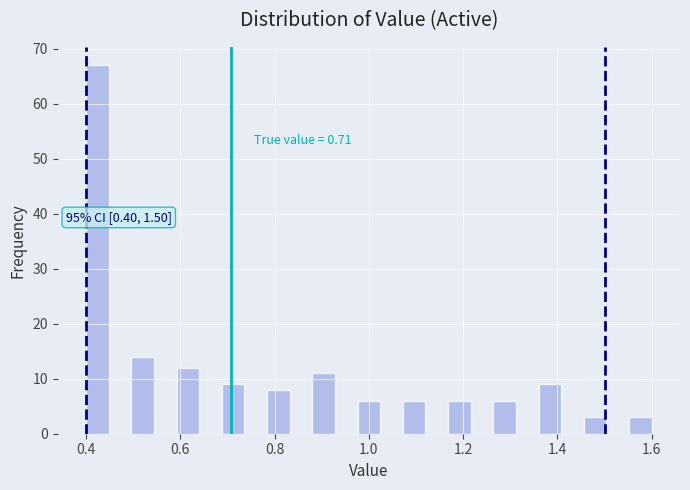

Read against the x-axis, roughly where is the centre of the tallest bar?

0.42